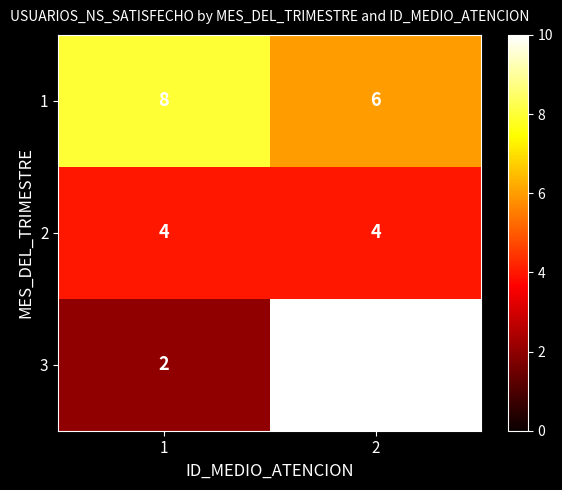

What is the average value of the 1 series?

7